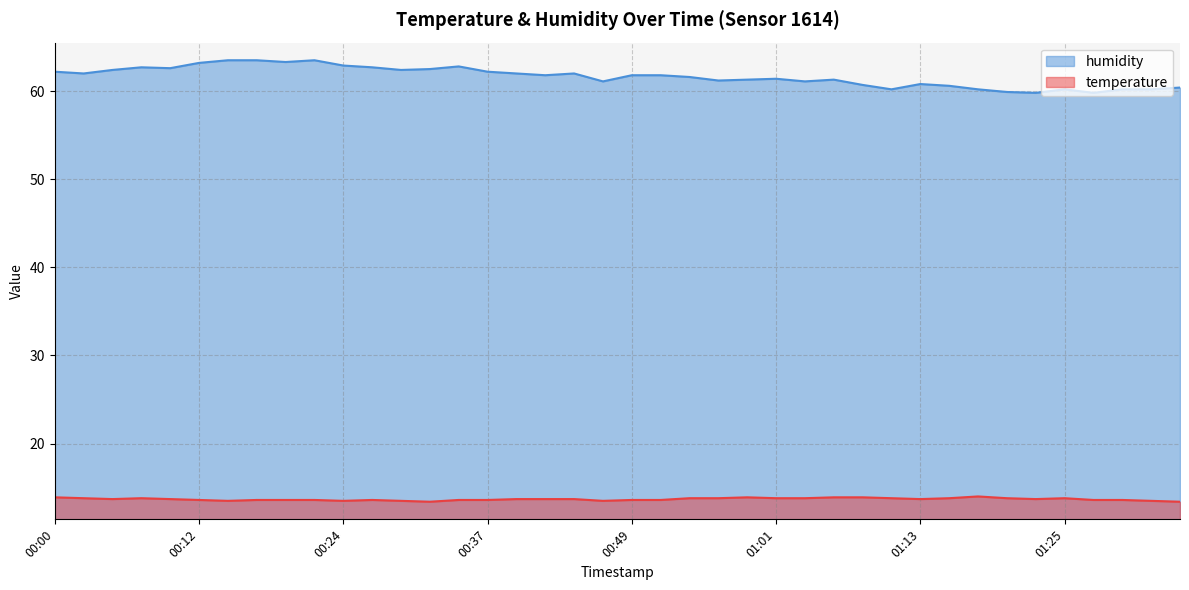

What is the lowest value of the temperature series?

13.4